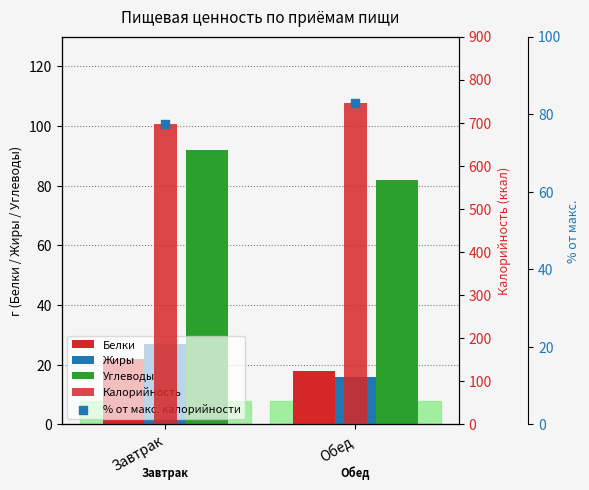

Which series contains the highest Y value?

Калорийность